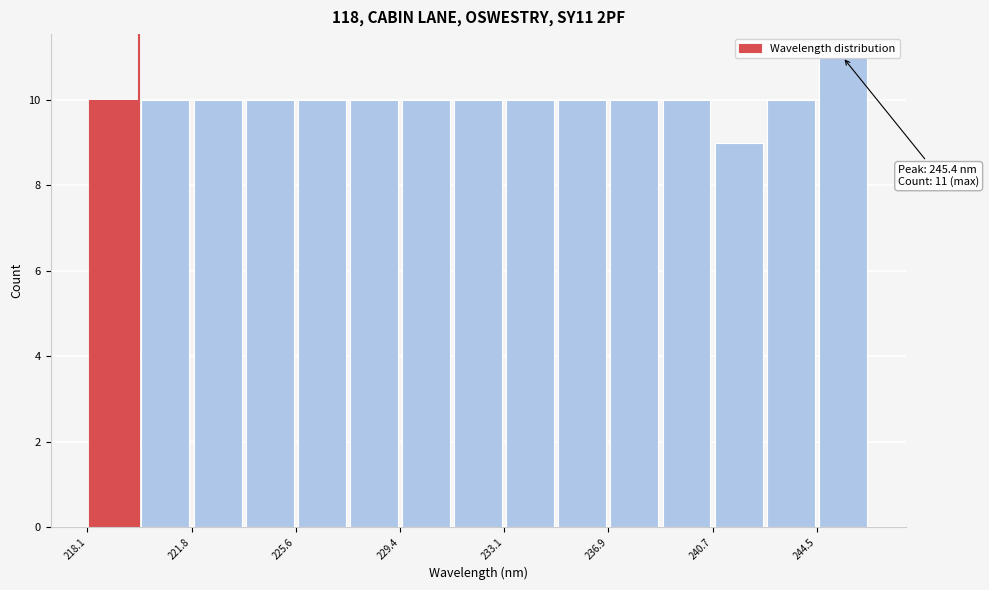

Around what value on the x-axis is the tallest bar? Give the approximate position of its centre, as read against the axis.

245.5